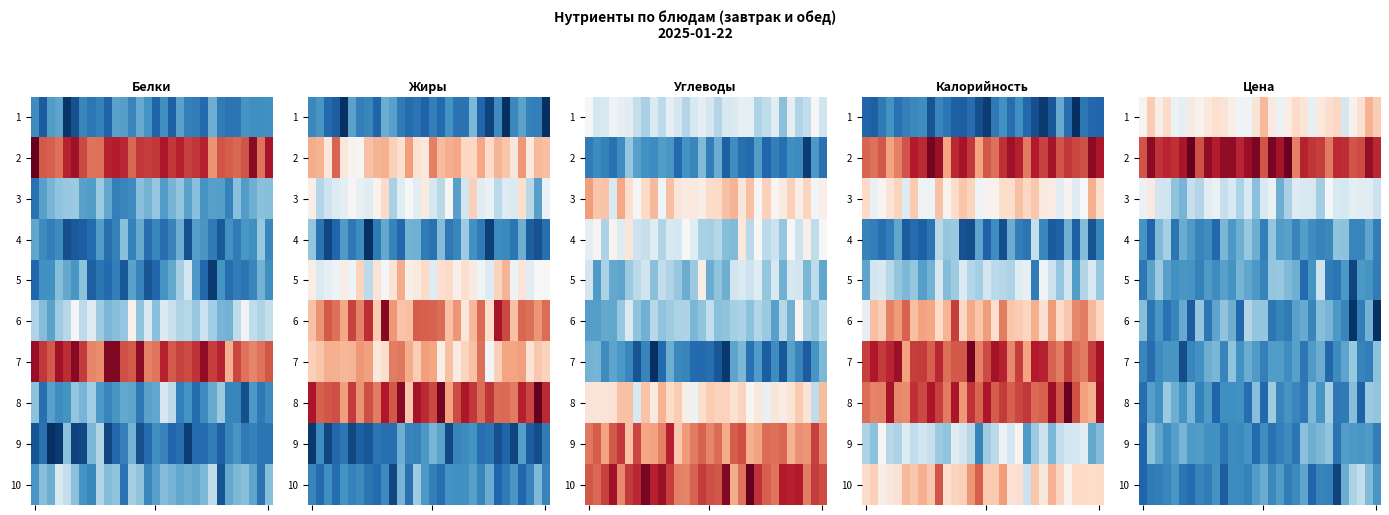

What is the highest value of the 8 series?

11.0